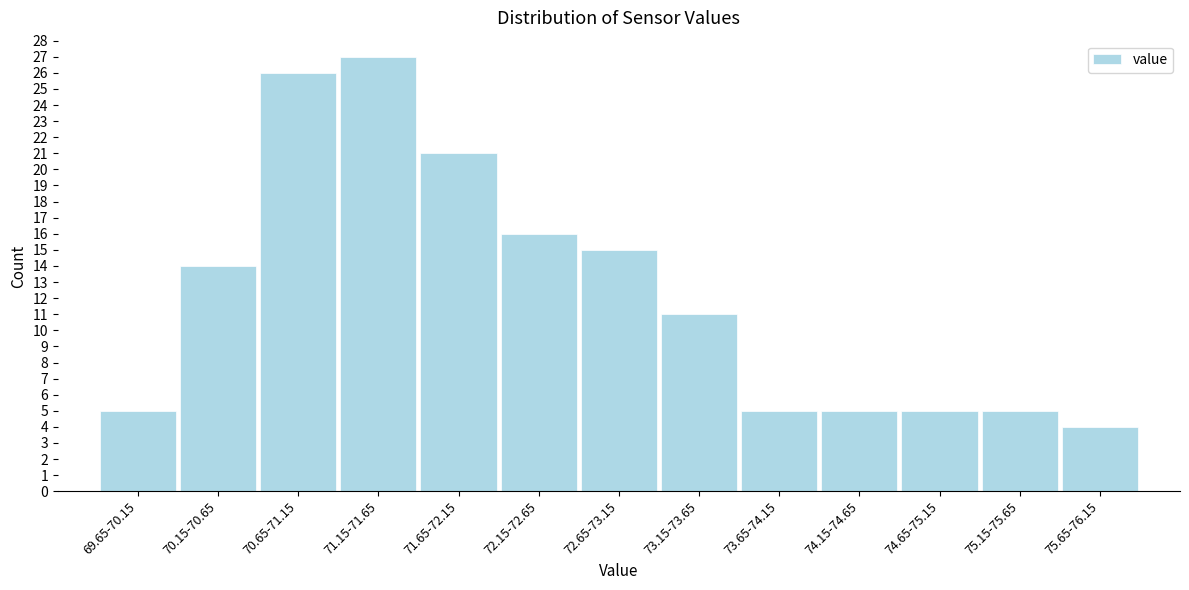

Reading left to right, transcribe all the data shown in this chart.

5	14	26	27	21	16	15	11	5	5	5	5	4